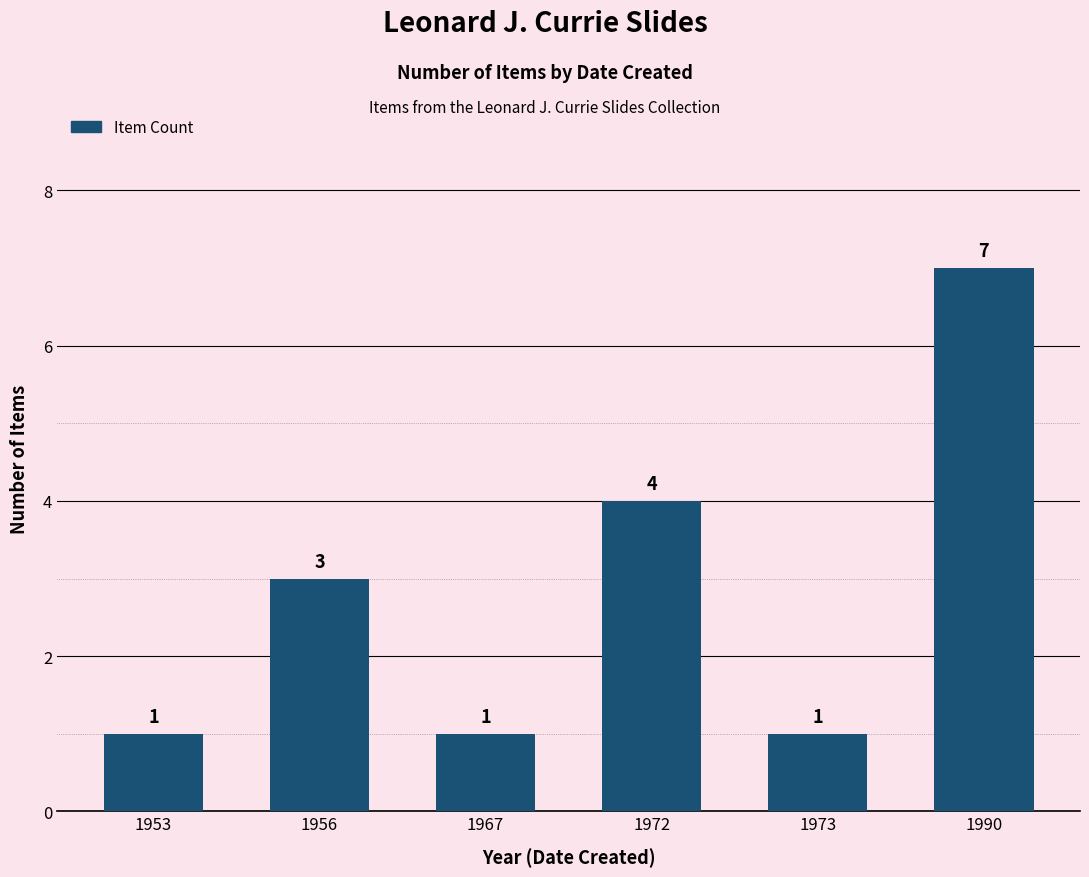

Read the value at 1990.

7